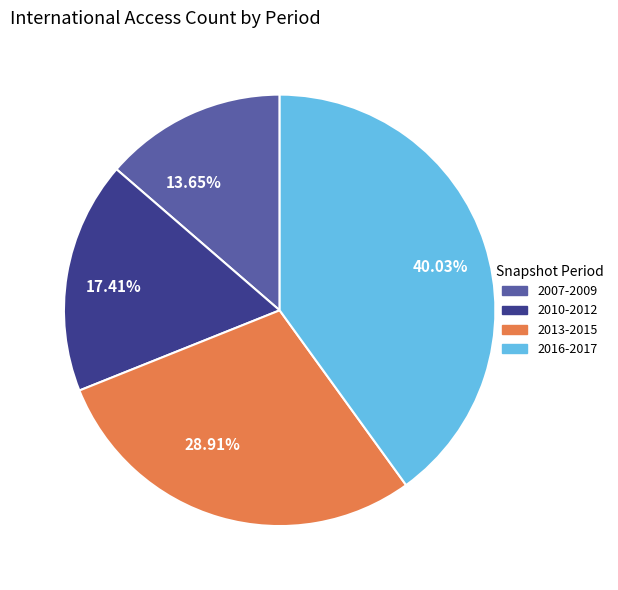

Which category has the biggest portion of the pie?

40.03%